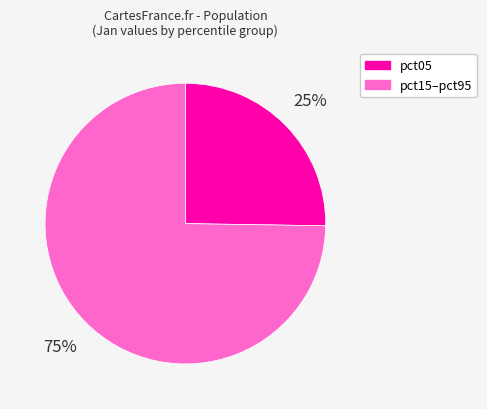

How many slices are in this pie chart?

2